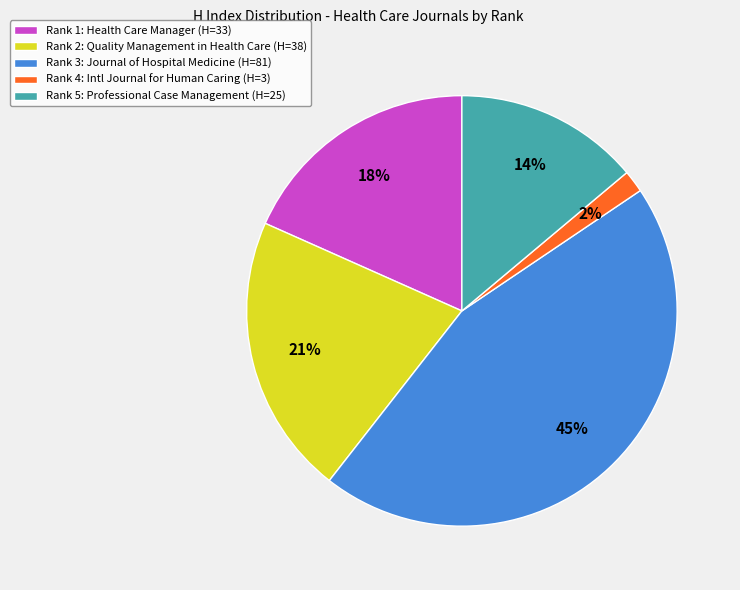

Count the number of slices in the pie.

5